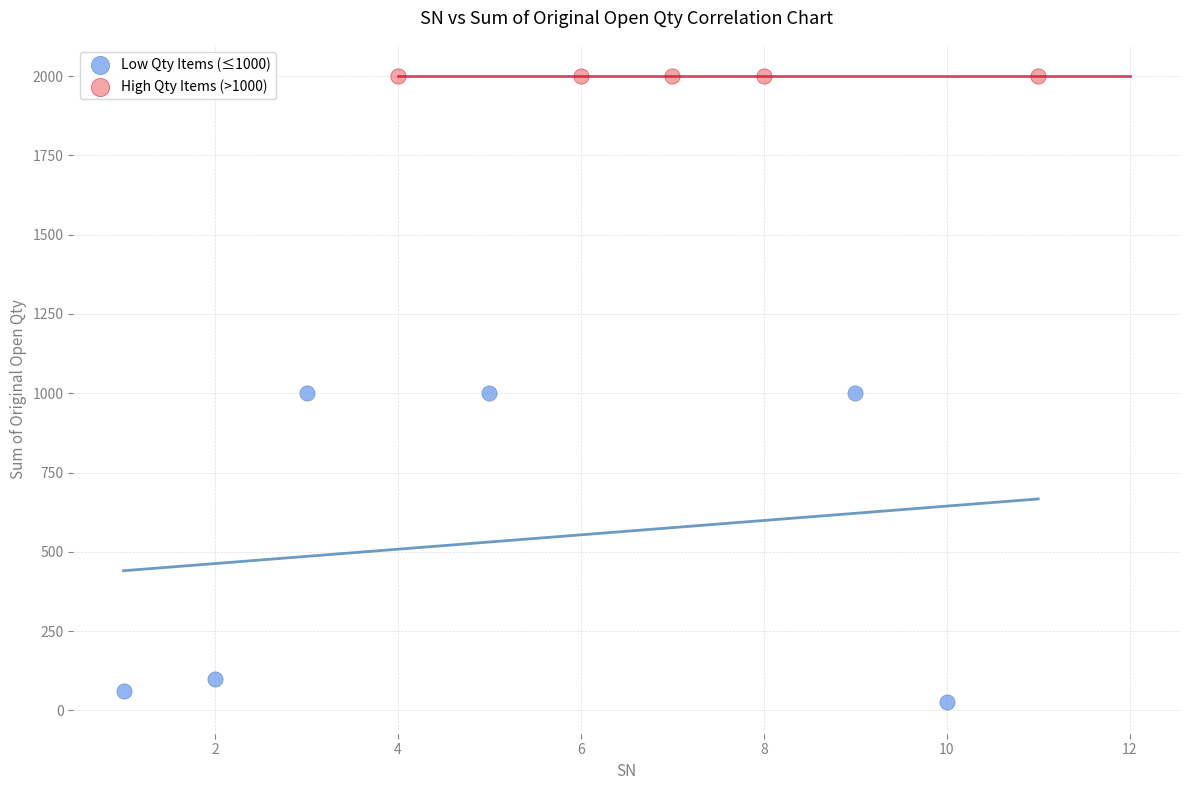

Which series contains the highest Y value?

High Qty Items (>1000)